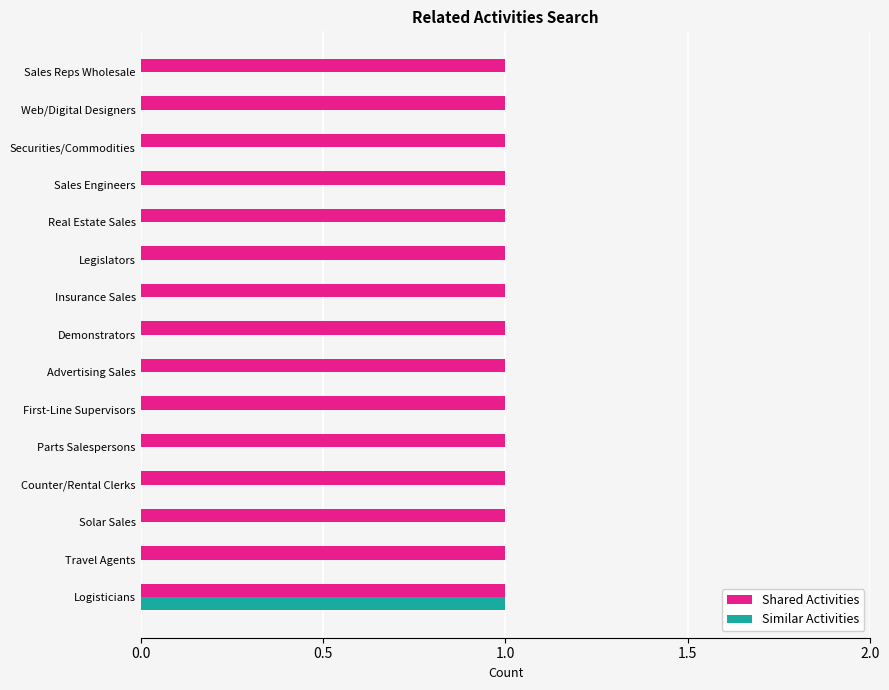

Which series has the largest total across all categories?

Shared Activities